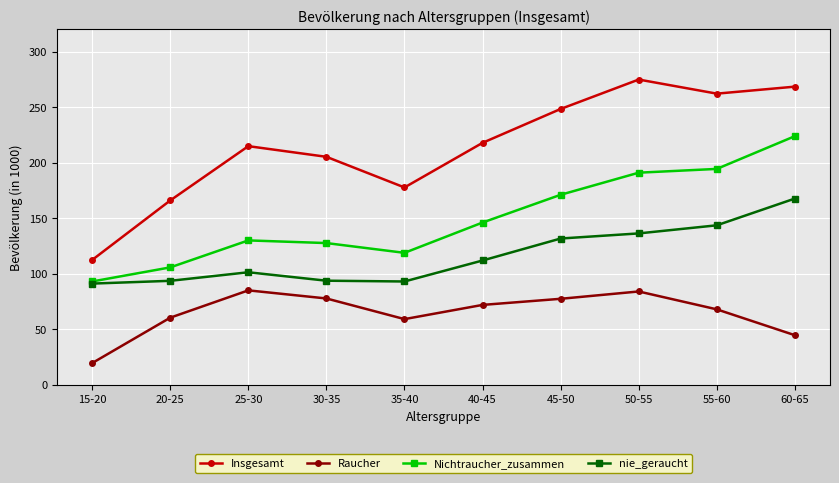

How many data points does each series have?

10